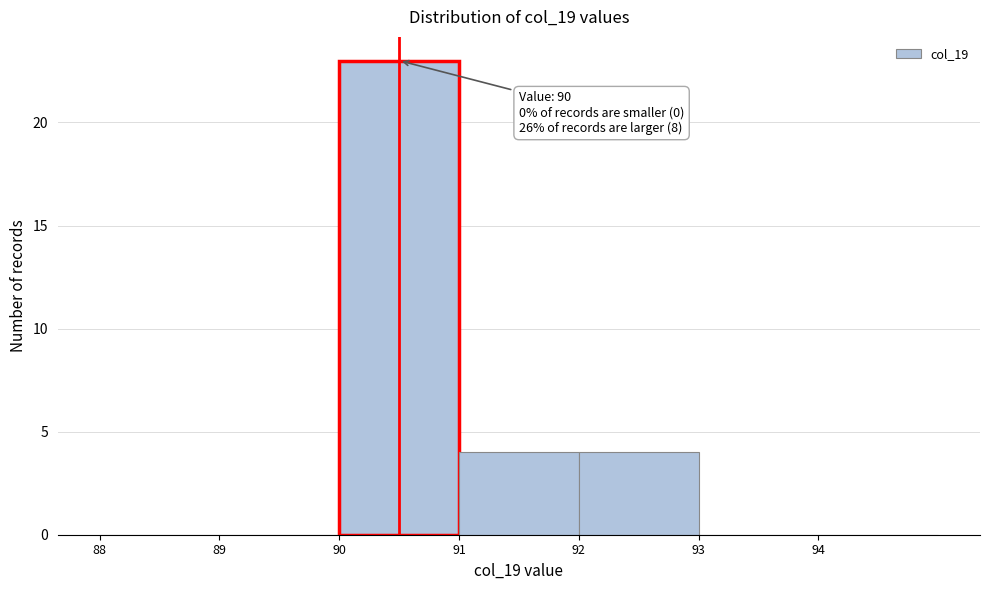

Over which range of the x-axis is the bar tallest?

90 to 91